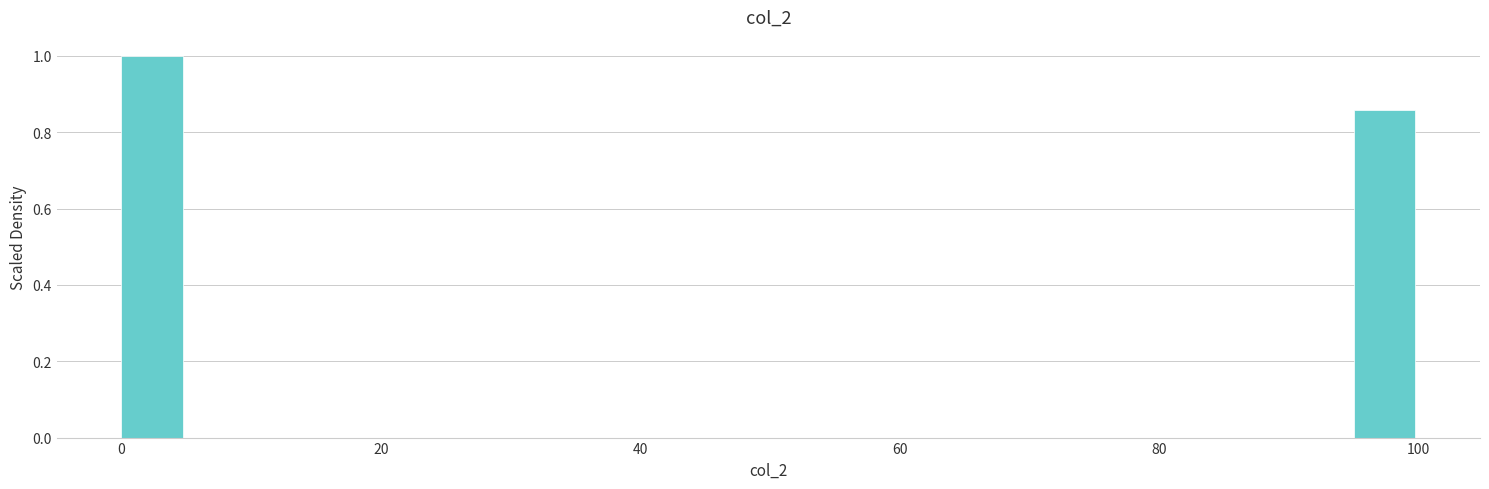

Read against the x-axis, roughly where is the centre of the tallest bar?

2